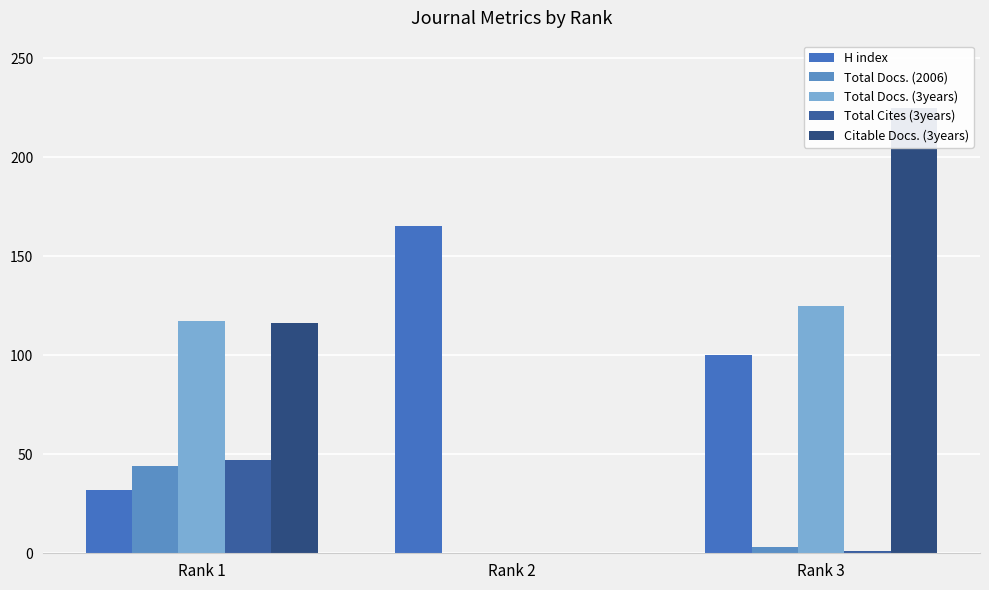

Which series has the widest spread of values?

Citable Docs. (3years)